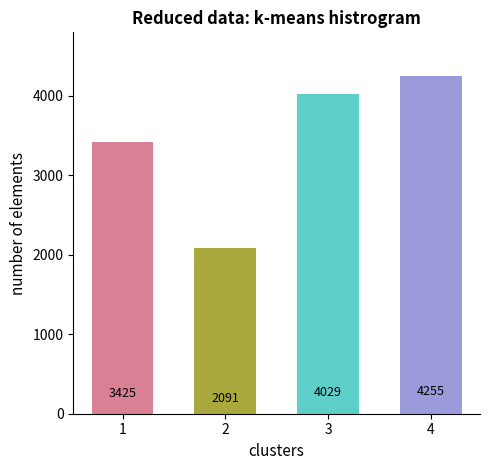

Is it true that the value at 3 is 4029?

True